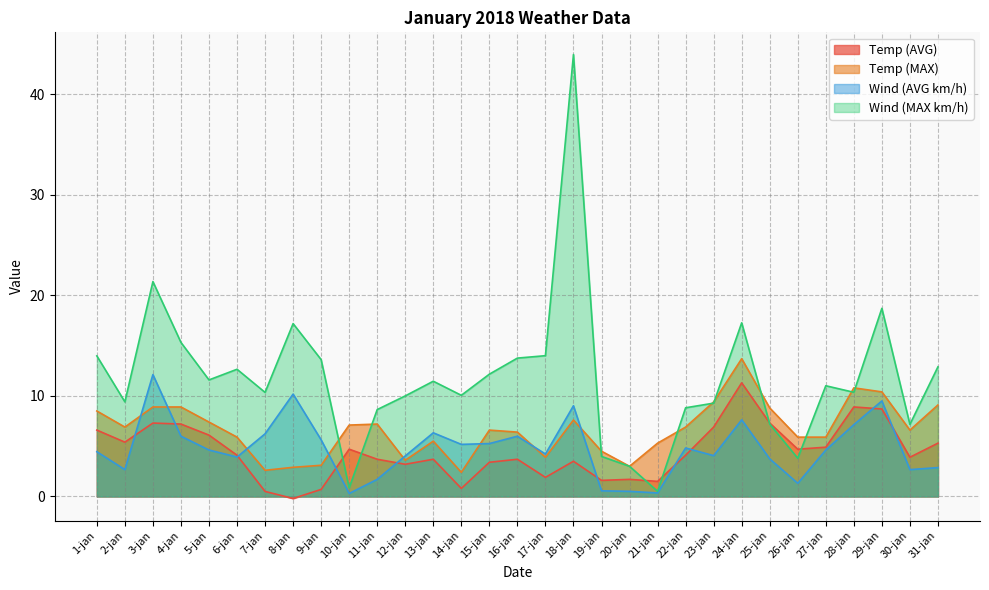

At which category does Wind (MAX km/h) reach its first local valley?

2-jan